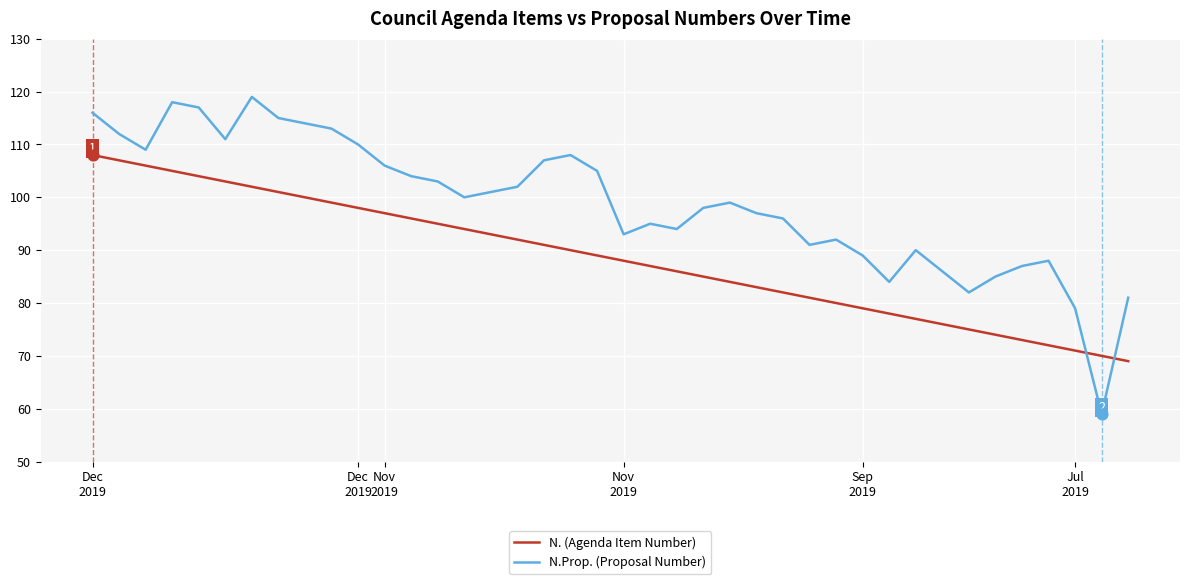

Which series has the largest total across all categories?

N.Prop. (Proposal Number)